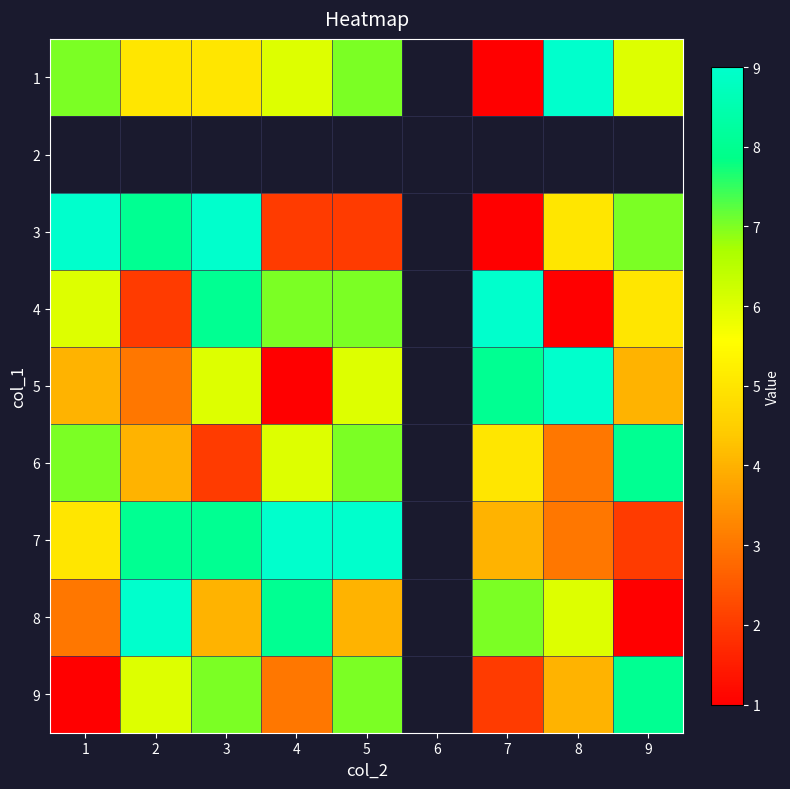

Is the value of 5 at 8 greater than the value of 2 at 7?

No